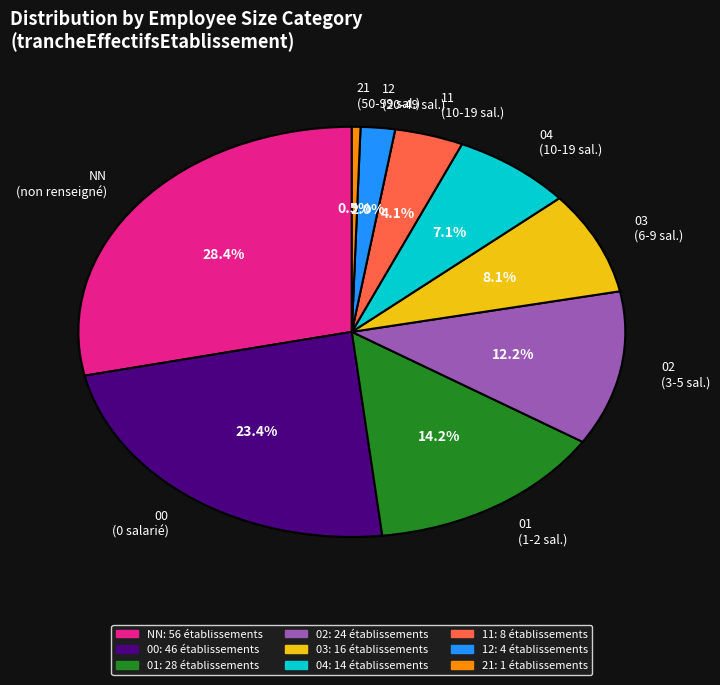

Does any single category account for the majority?

No